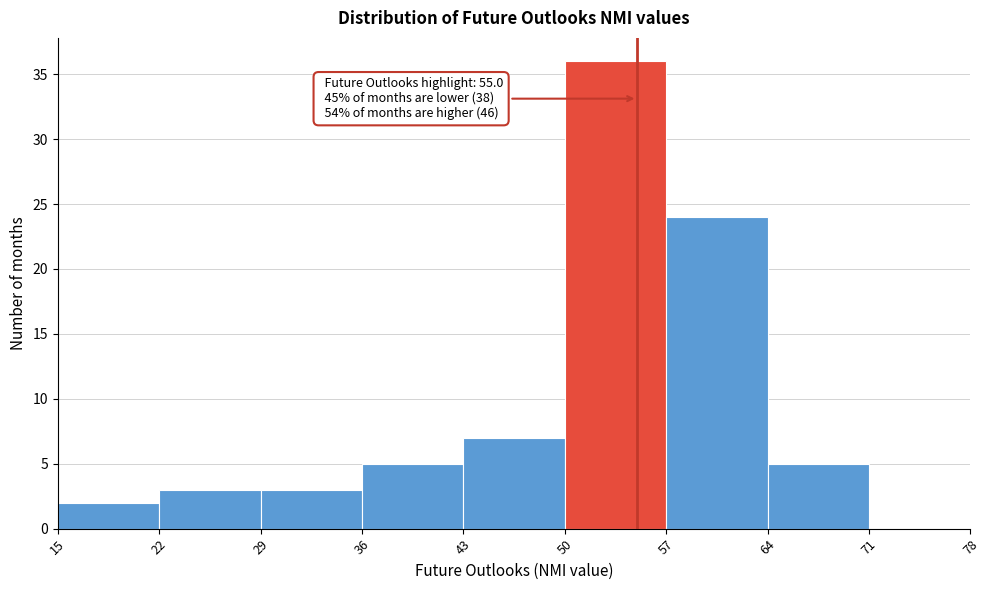

Over which range of the x-axis is the bar tallest?

50 to 57